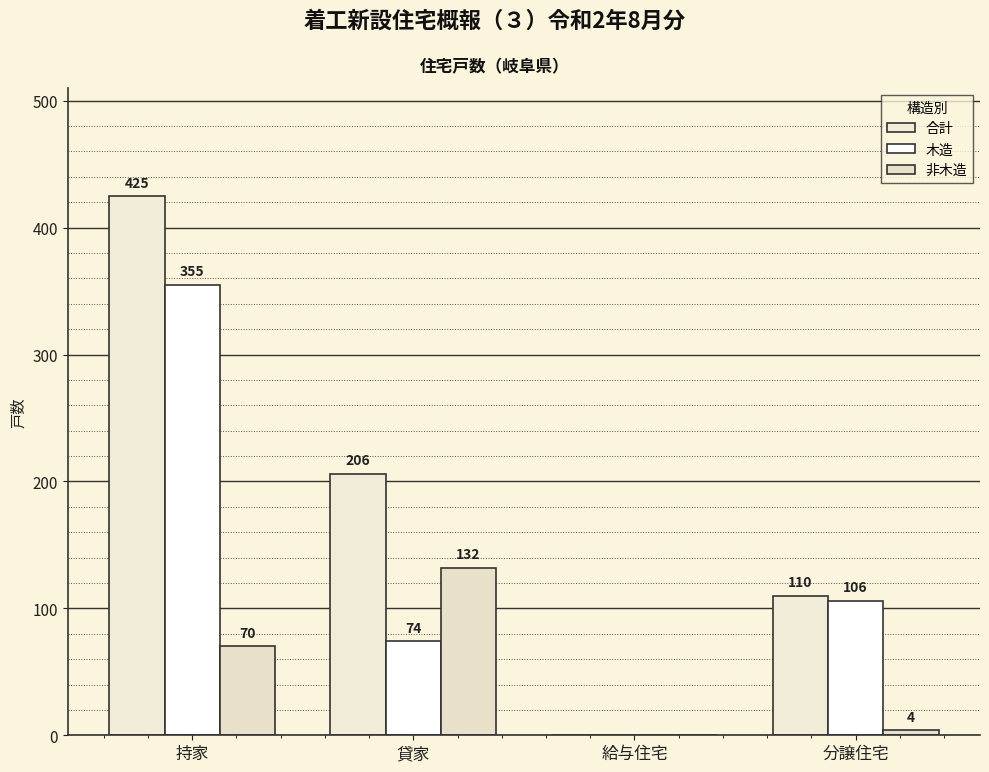

At which category is the sum across all series the highest?

持家